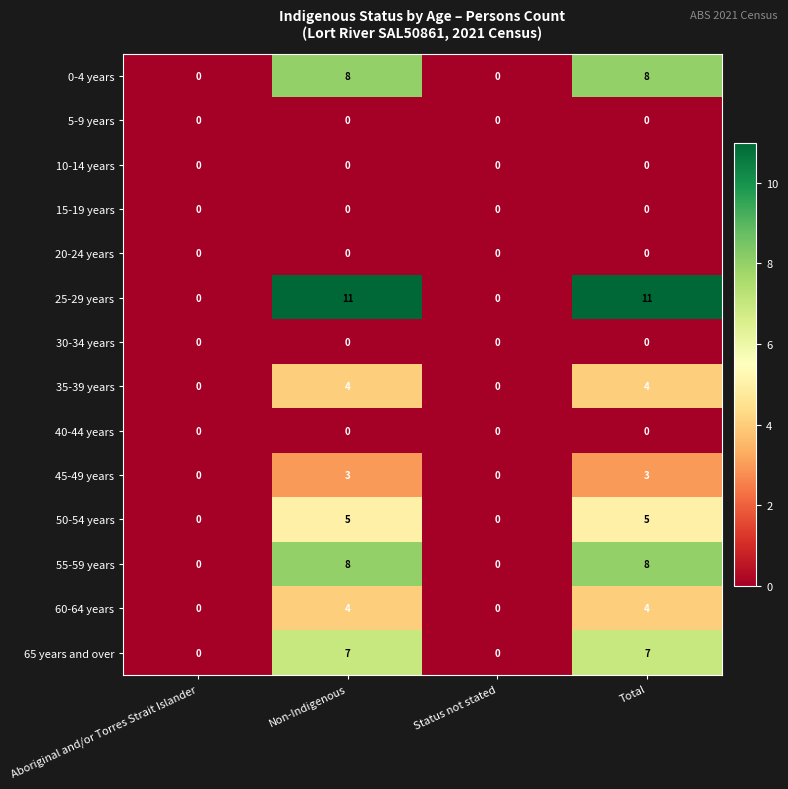

What is the difference between the second highest and minimum values in the 45-49 years series?

3